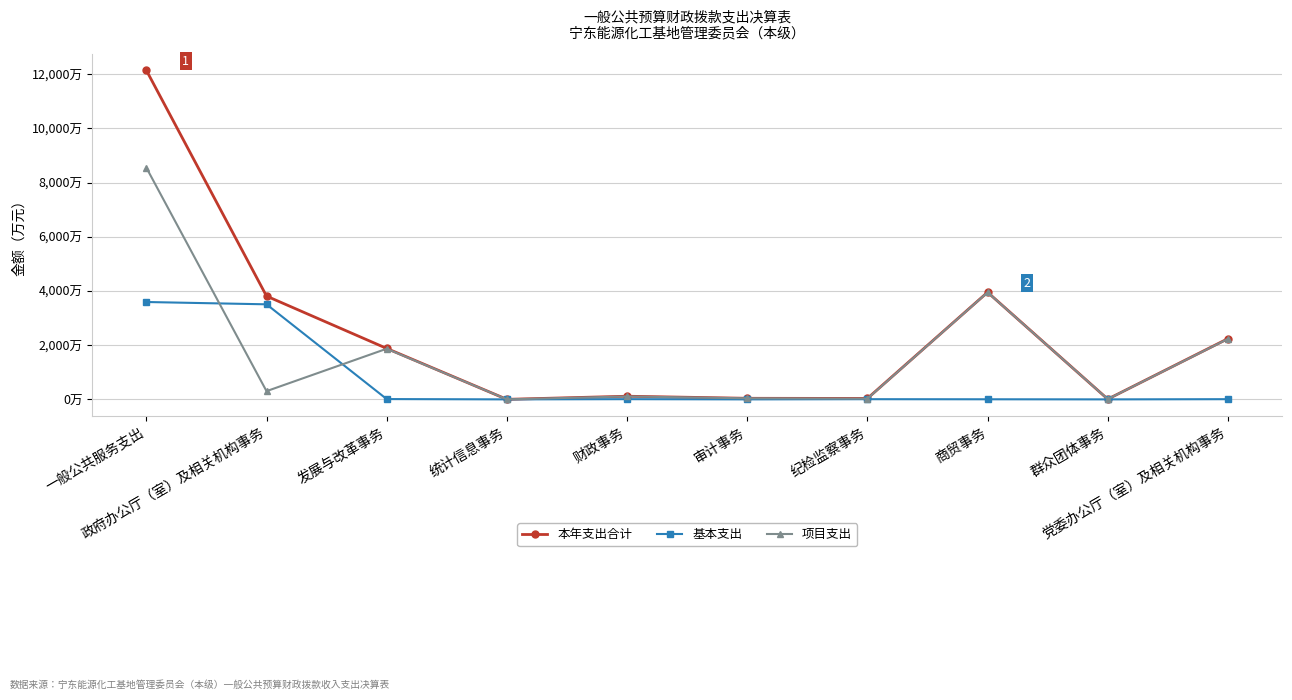

What are all the series names shown in the legend?

本年支出合计, 基本支出, 项目支出